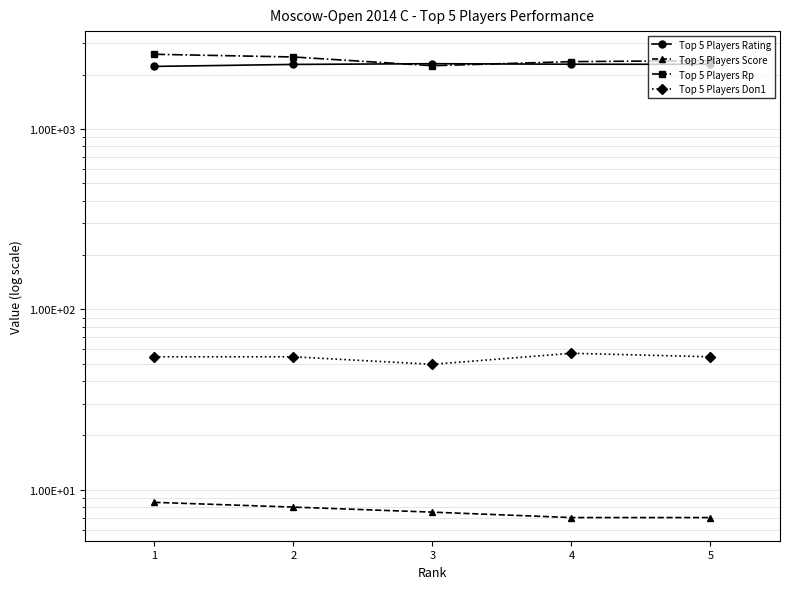

Reading left to right, list all the values displayed in this chart.

Top 5 Players Rating: 2220.0	2277.0	2298.0	2283.0	2281.0
Top 5 Players Score: 8.5	8.0	7.5	7.0	7.0
Top 5 Players Rp: 2592.0	2504.0	2240.0	2360.0	2390.0
Top 5 Players Doп1: 54.5	54.5	49.5	57.0	54.5